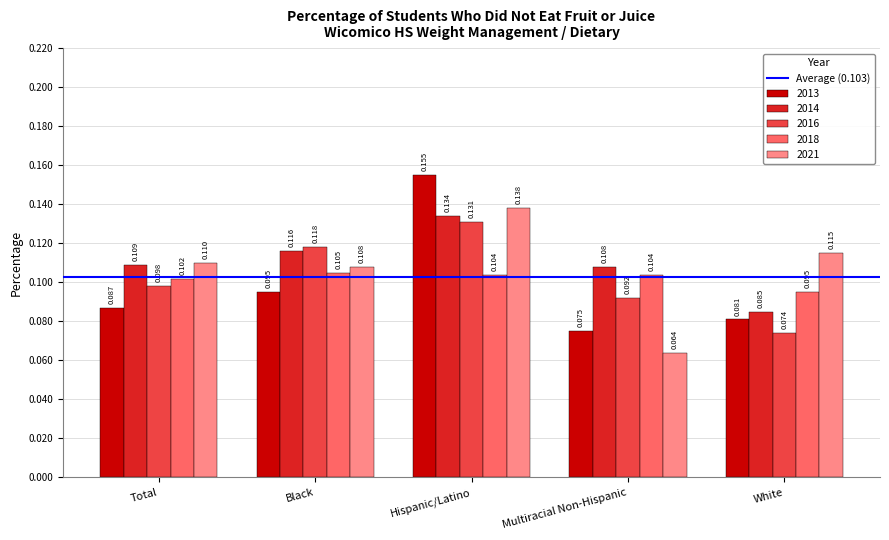

List the labels in order of 2013 value, smallest first.

Multiracial Non-Hispanic, White, Total, Black, Hispanic/Latino